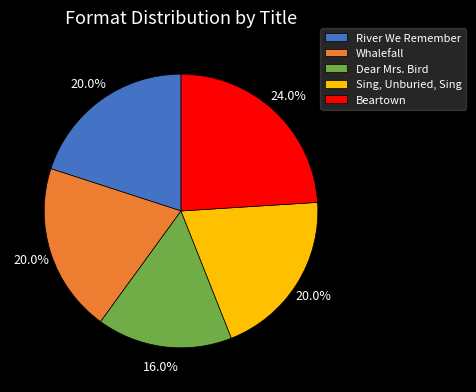

Approximately how many times larger is the value at Dear Mrs. Bird compared to Sing, Unburied, Sing?

0.8